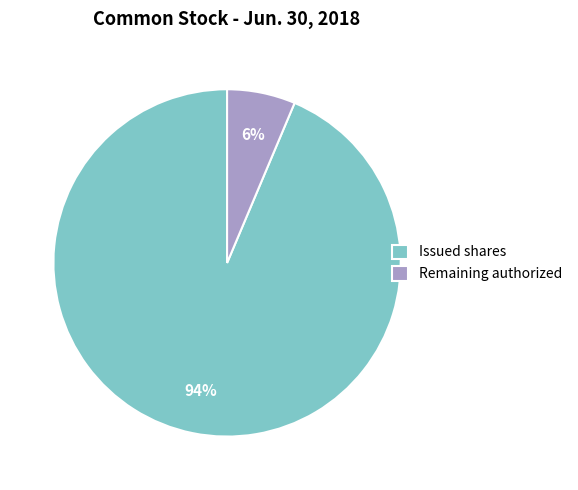

Is it true that Remaining authorized is 6% of the pie?

True